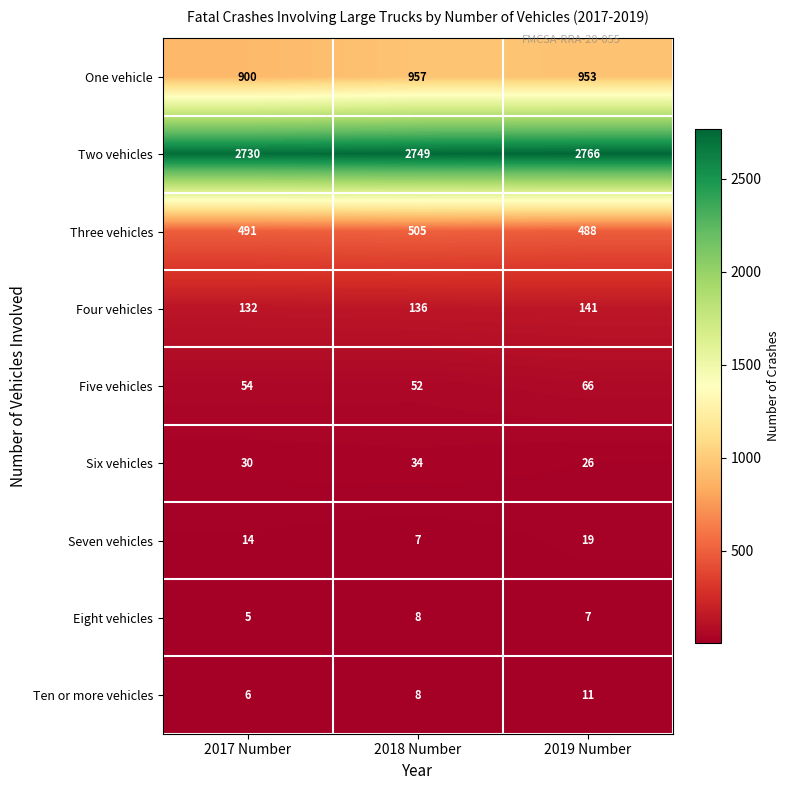

List the labels in order of Ten or more vehicles value, smallest first.

2017 Number, 2018 Number, 2019 Number